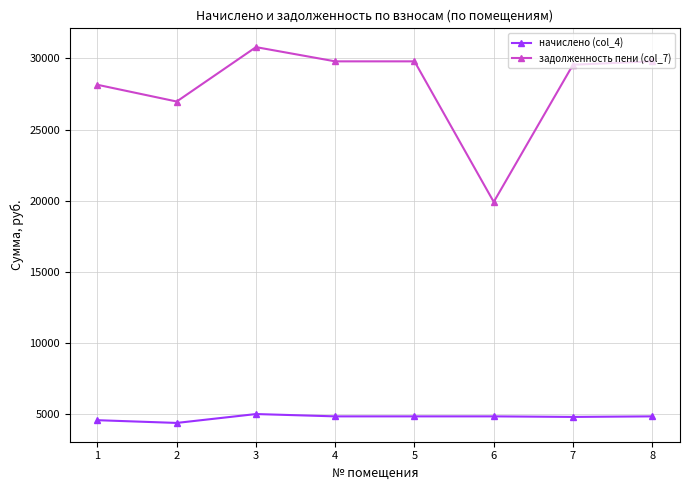

What value does the начислено (col_4) series have at 6?

4867.2